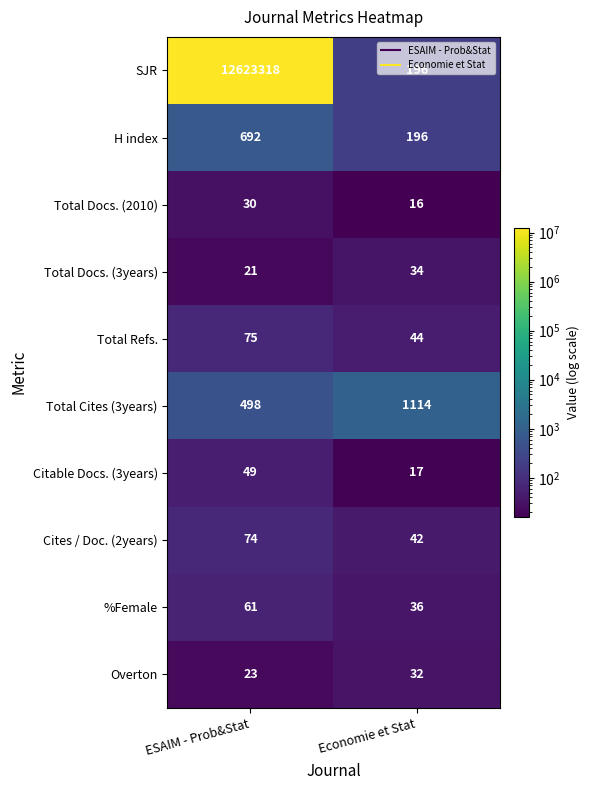

What is the difference between the SJR values at Economie et Stat and ESAIM - Prob&Stat?

12623122